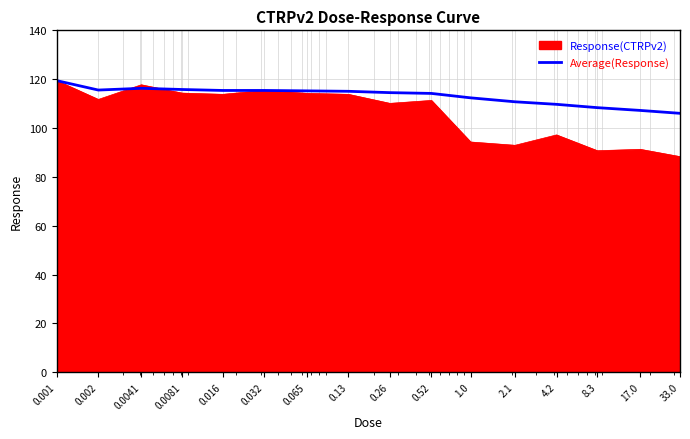

Which series has the widest spread of values?

Response(CTRPv2)